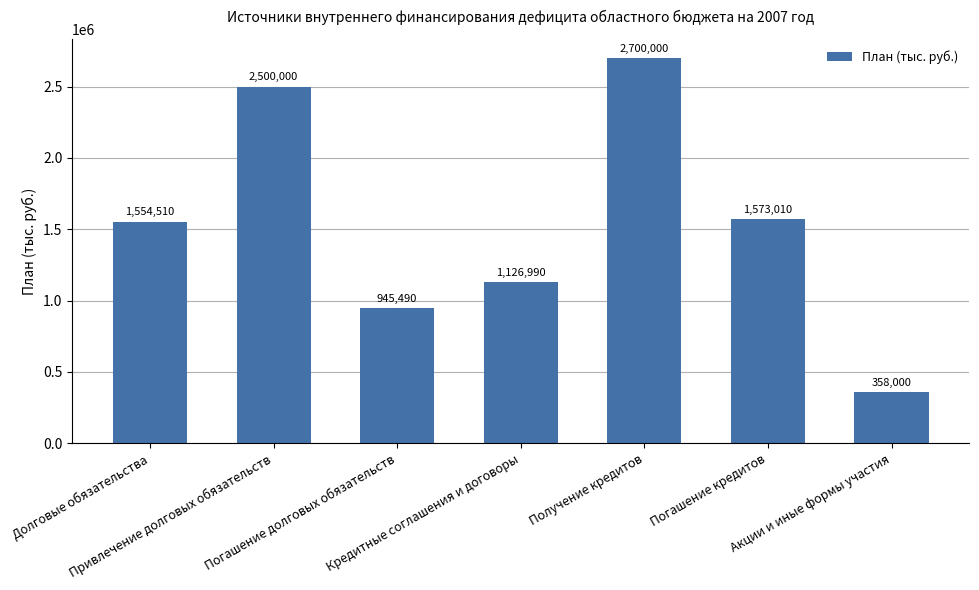

What position from the left is Погашение кредитов?

6